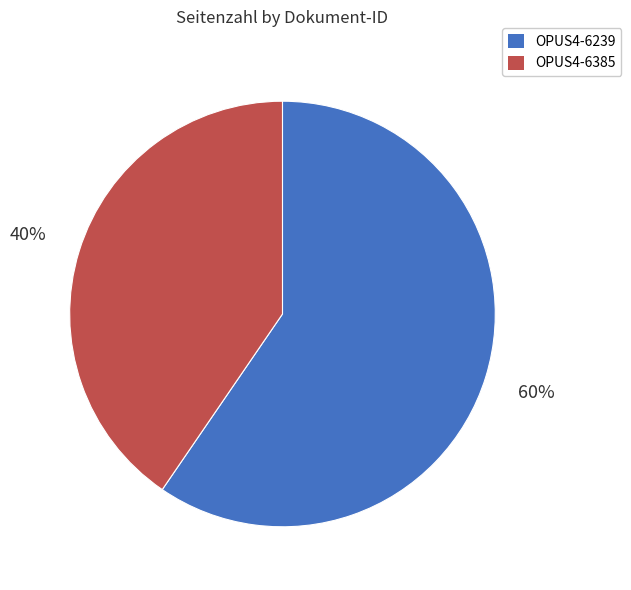

How many segments does this pie chart have?

2